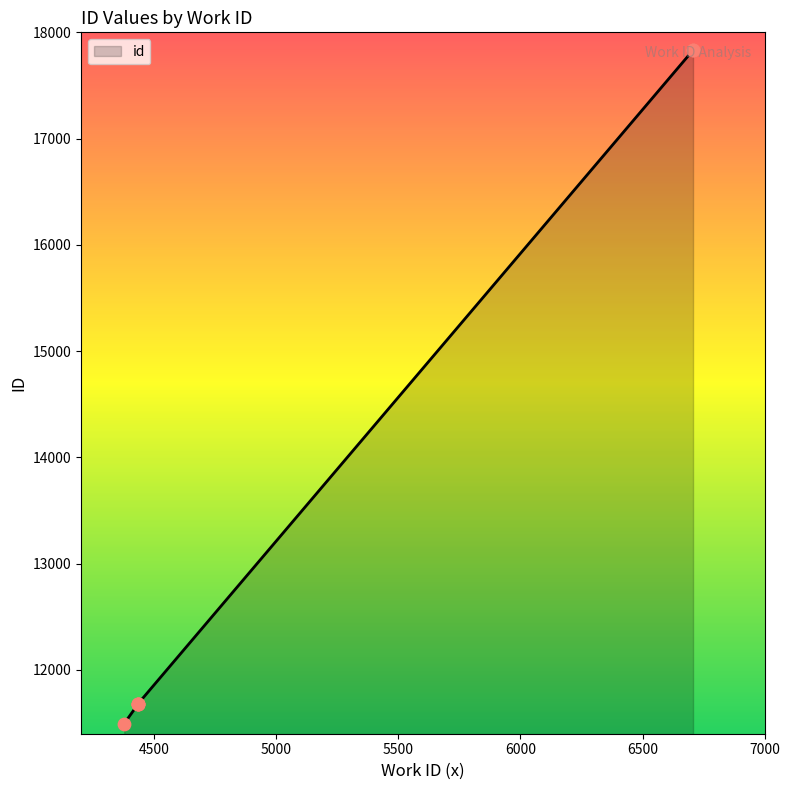

Between 4434 and 4434, which is larger?

4434